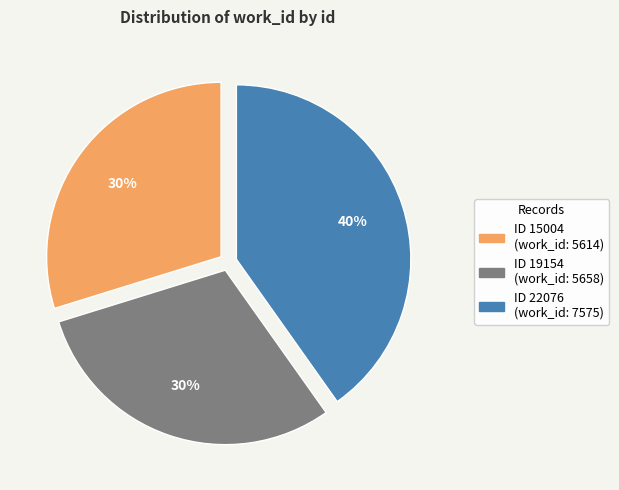

To the nearest percent, what is the difference between the largest and smallest slice percentages?

10%